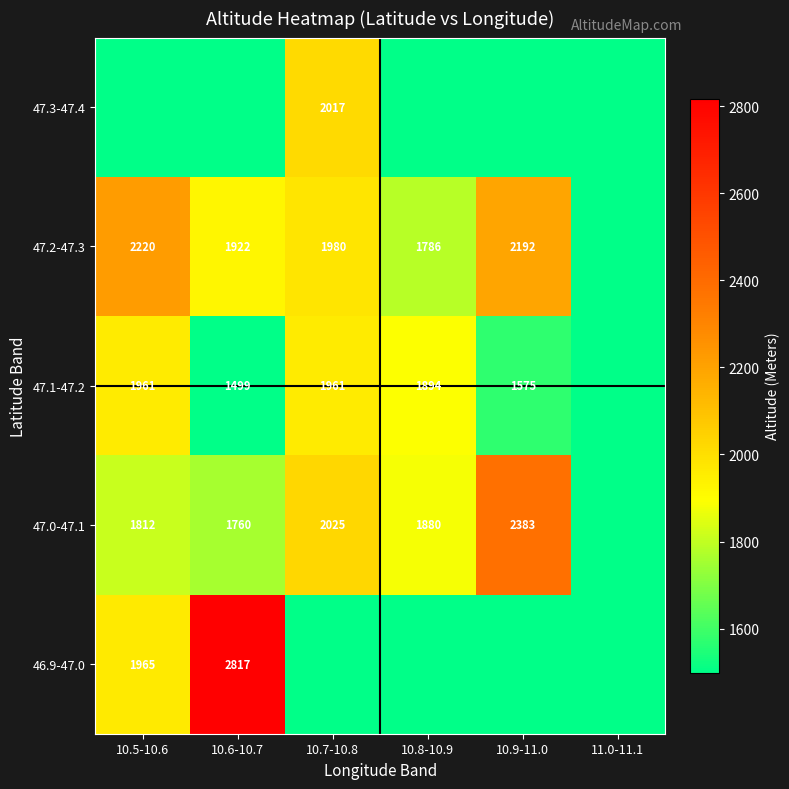

True or false: 47.1-47.2 has a value of 1961 at 10.5-10.6.

True